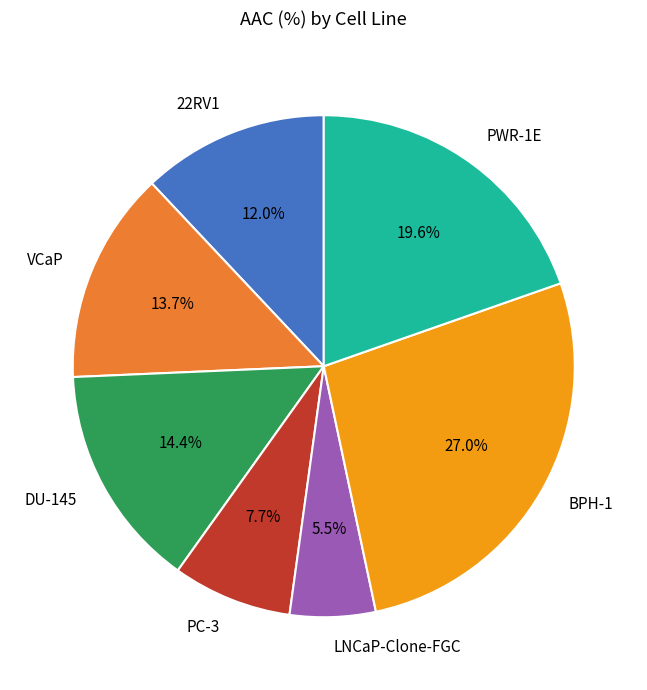

True or false: PWR-1E accounts for 20% of the total.

True